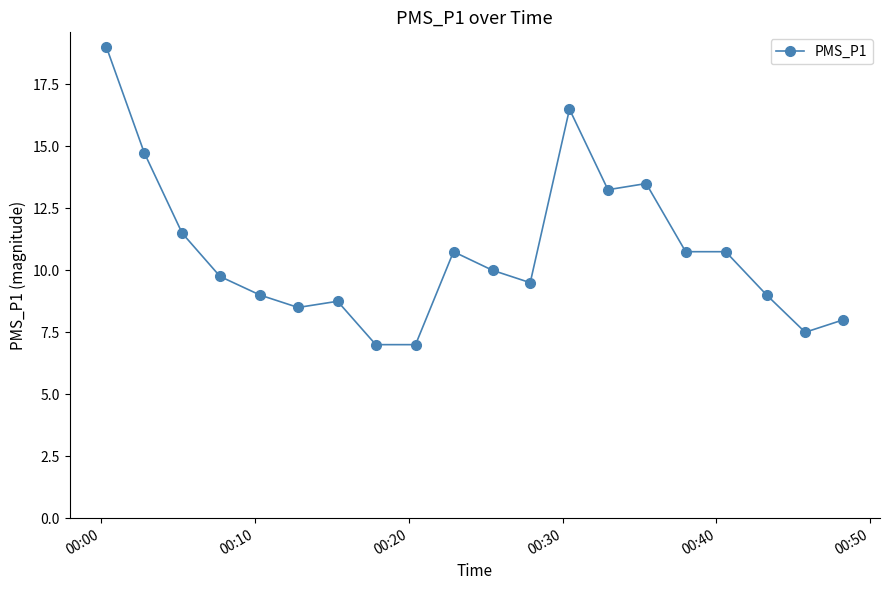

What is the difference between the second highest and minimum values?

9.5